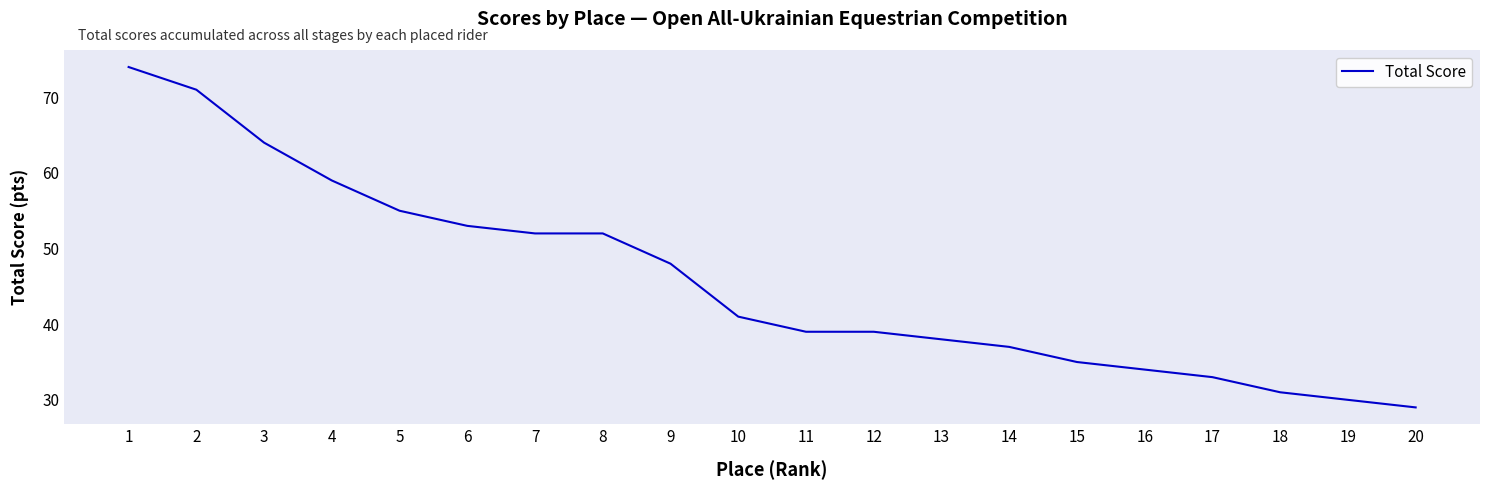

At which category does the chart reach its minimum across all series?

20